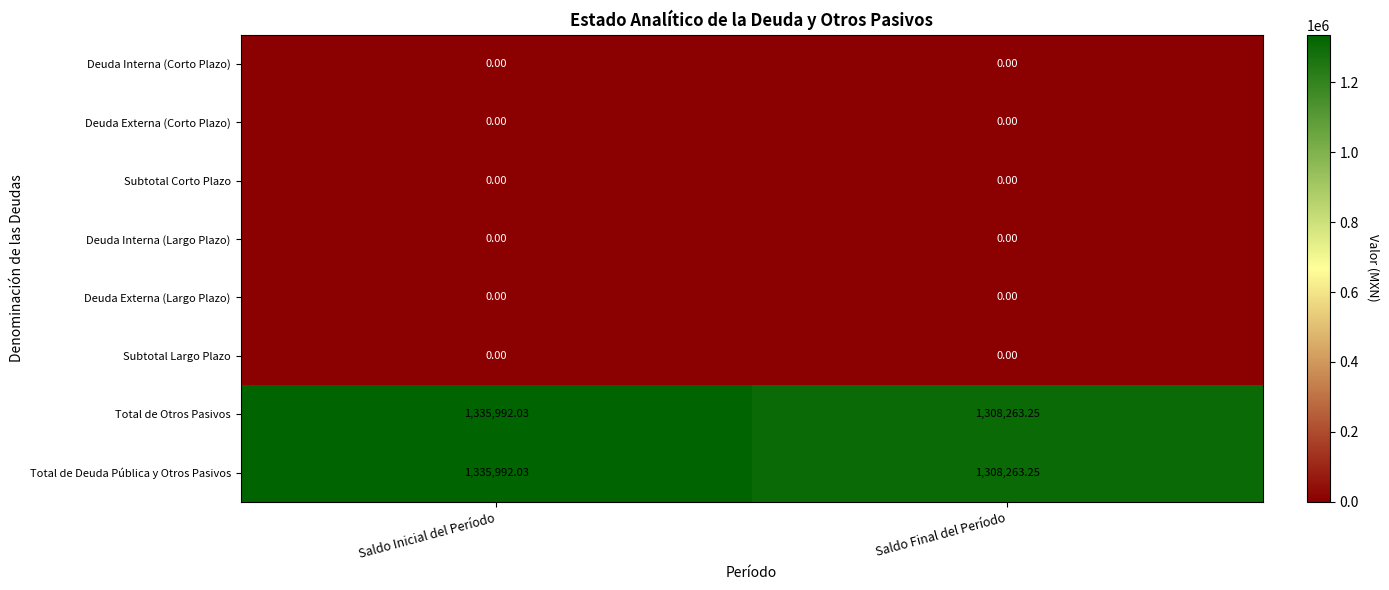

At which category is the sum across all series the highest?

Saldo Inicial del Período